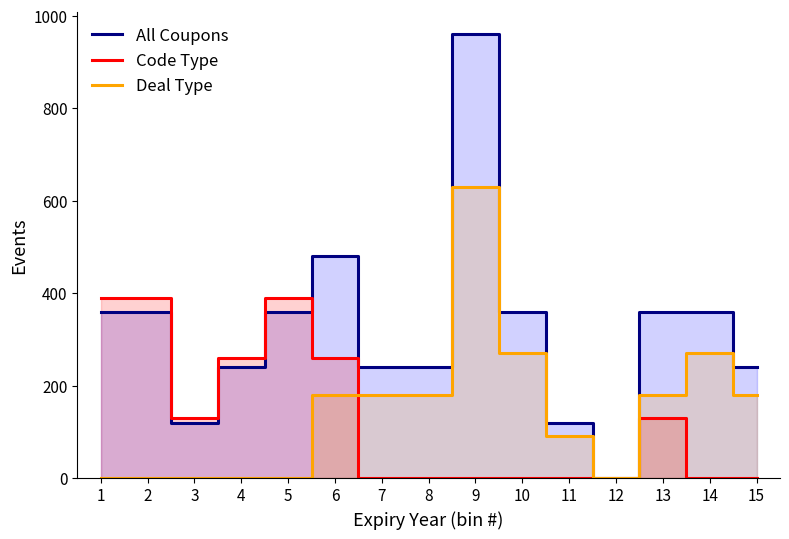

Count the All Coupons values in the range 240 to 360.

10